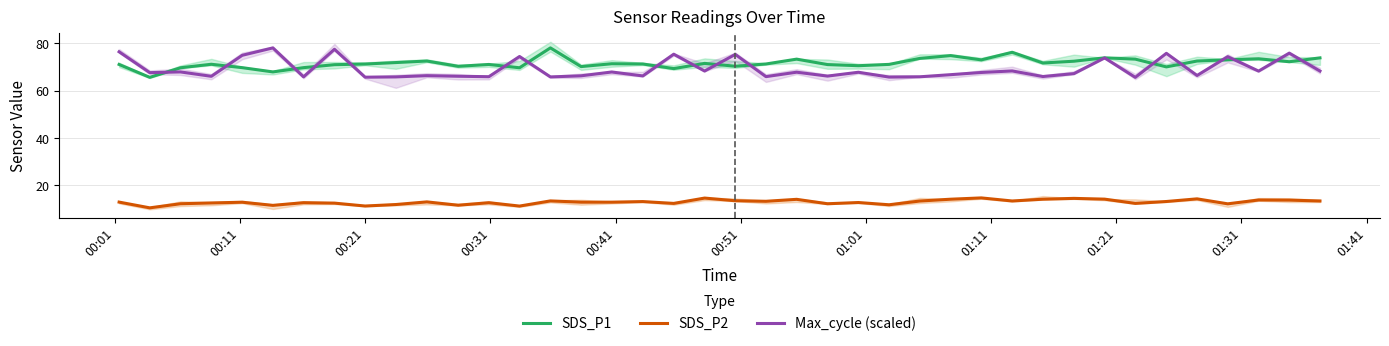

What is the lowest value of the SDS_P1 series?

65.7